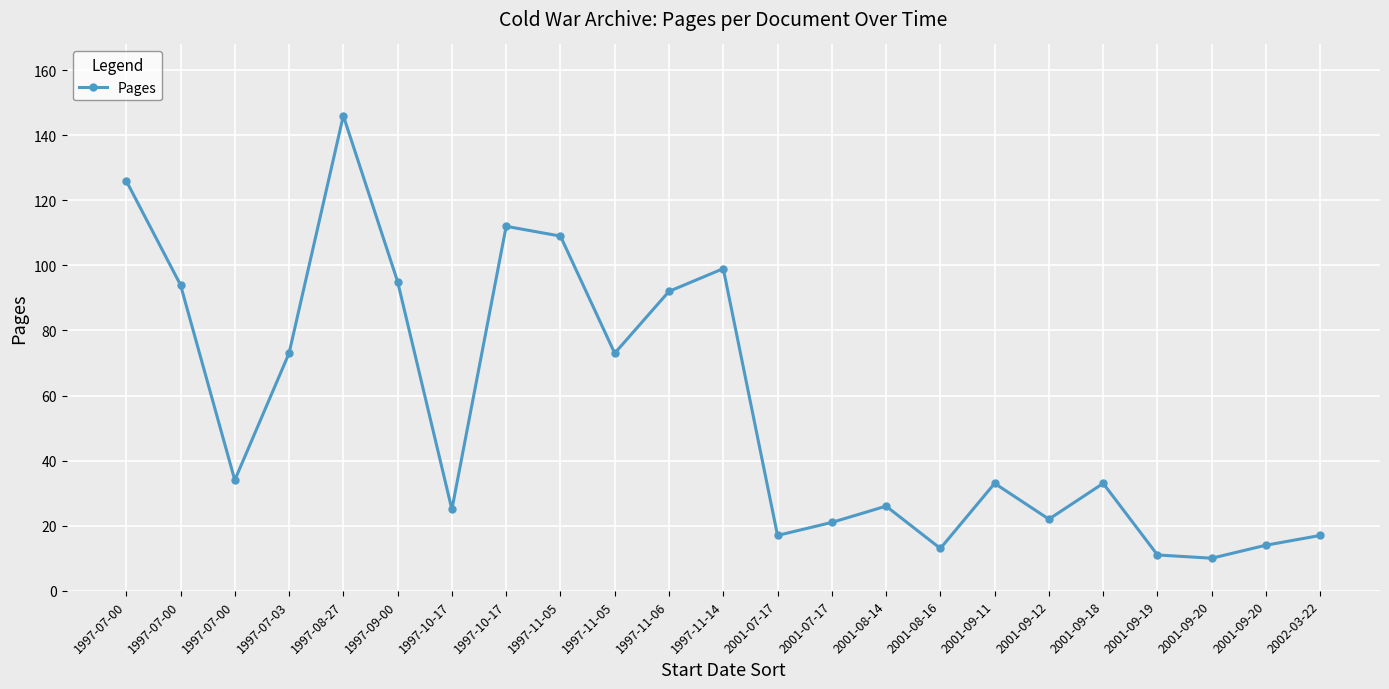

Reading left to right, transcribe all the data shown in this chart.

126	94	34	73	146	95	25	112	109	73	92	99	17	21	26	13	33	22	33	11	10	14	17